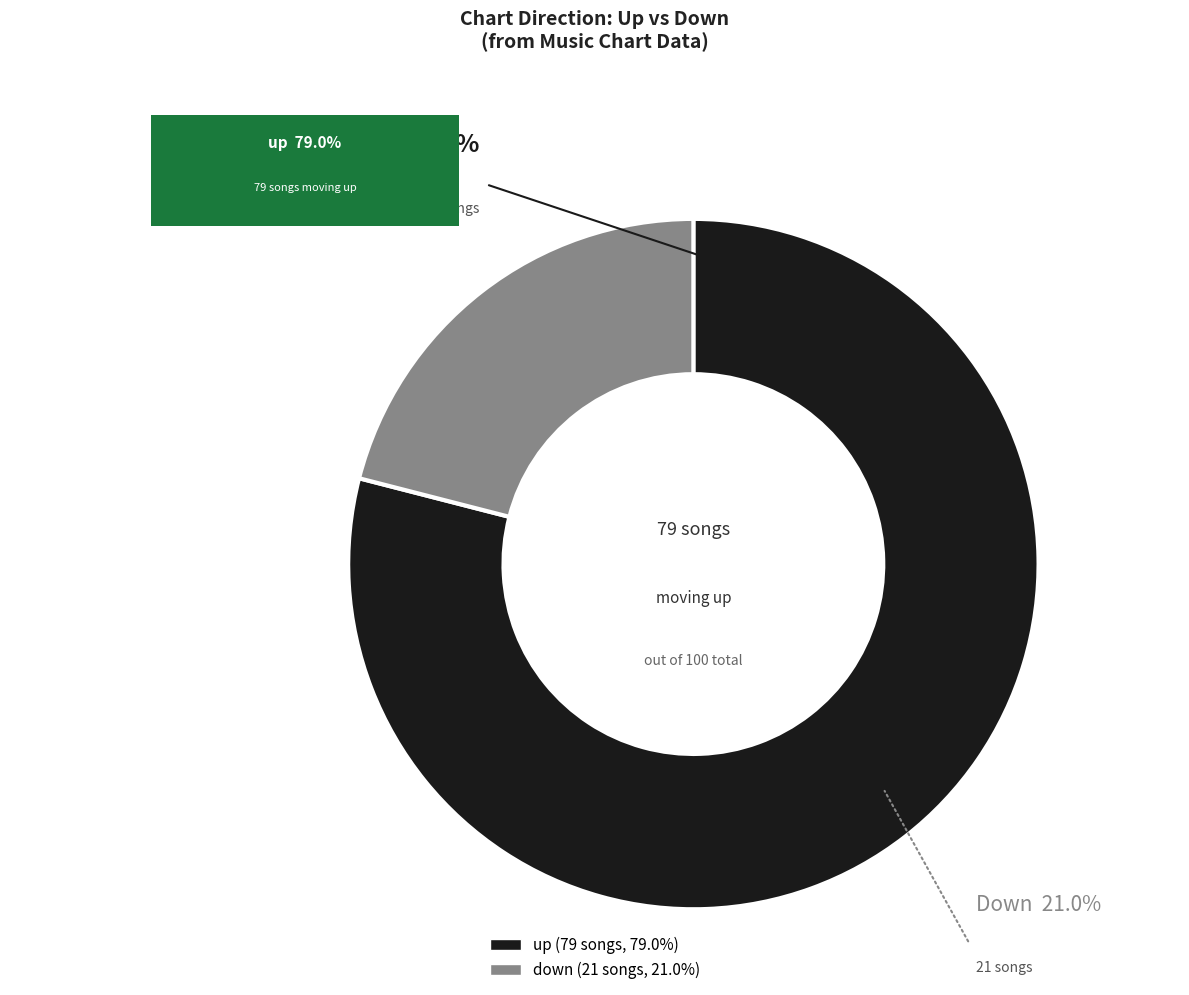

What is the total percentage of down and up?

100.0%